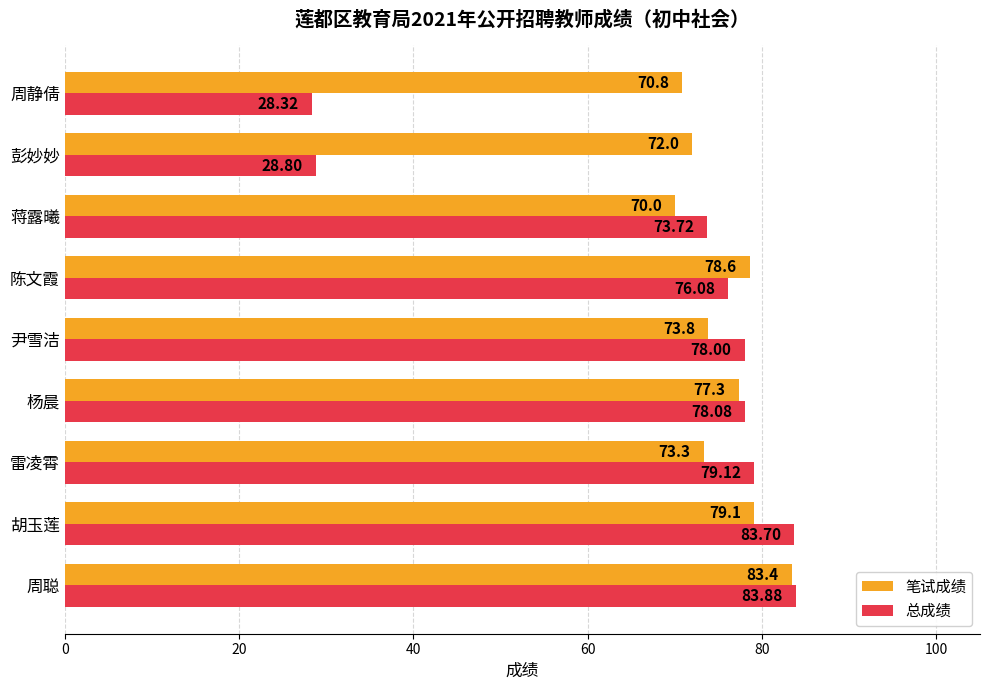

What is the sum of the 笔试成绩 values at 胡玉莲 and 周静倩?

149.9